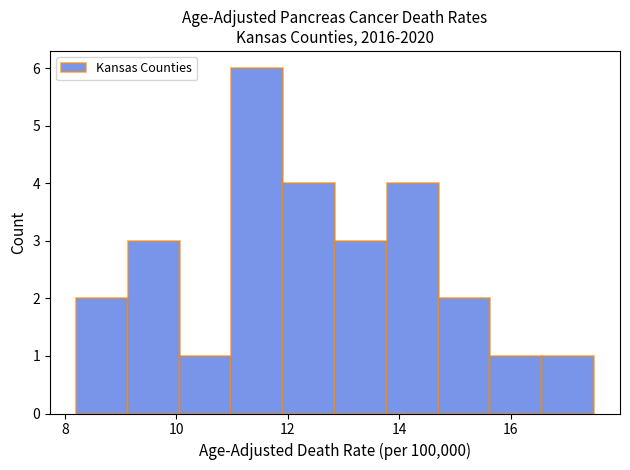

Reading left to right, list every bar in this chart as the range it spans on the x-axis followed by its height. Neither the bar edges nor the heights are printed on the chart, so give them approximately, as read against the axes.

8.2 to 9.2: 2
9.2 to 10.0: 3
10.0 to 11.0: 1
11.0 to 12.0: 6
12.0 to 12.8: 4
12.8 to 13.8: 3
13.8 to 14.8: 4
14.8 to 15.6: 2
15.6 to 16.6: 1
16.6 to 17.6: 1